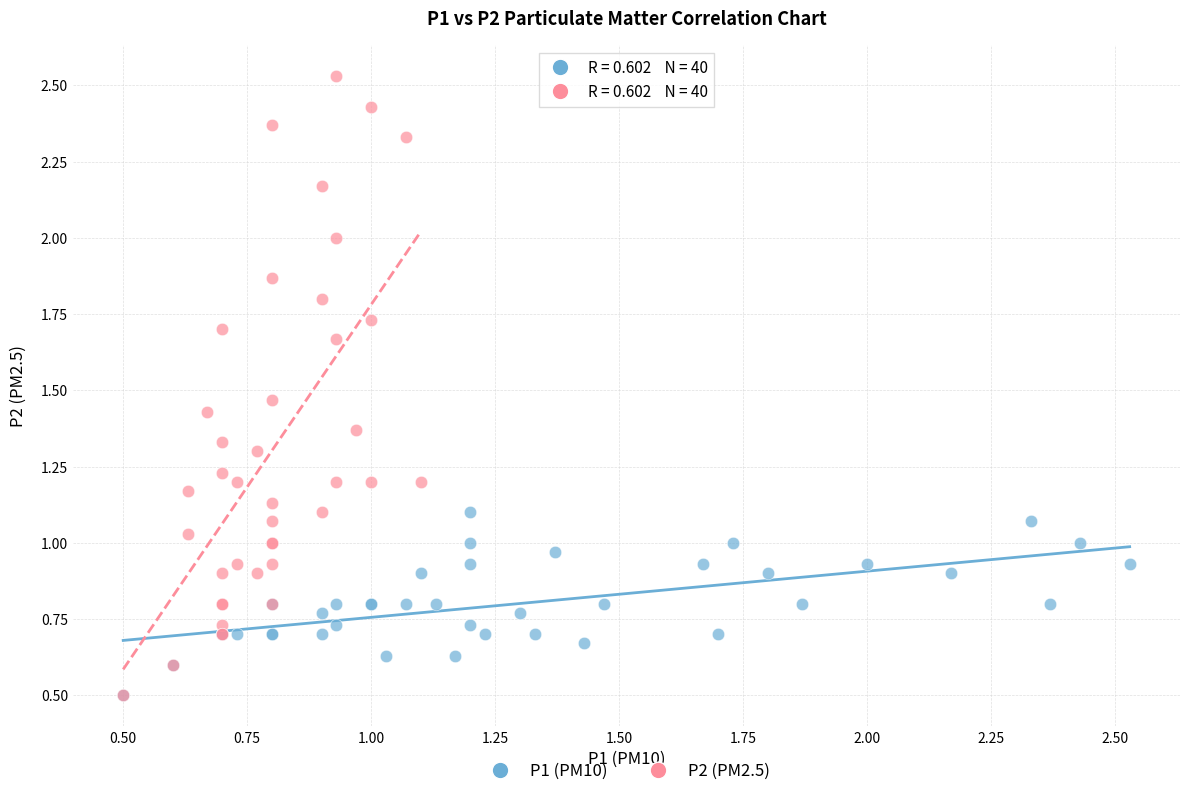

Which series has the widest spread of Y values?

P2 (PM2.5)